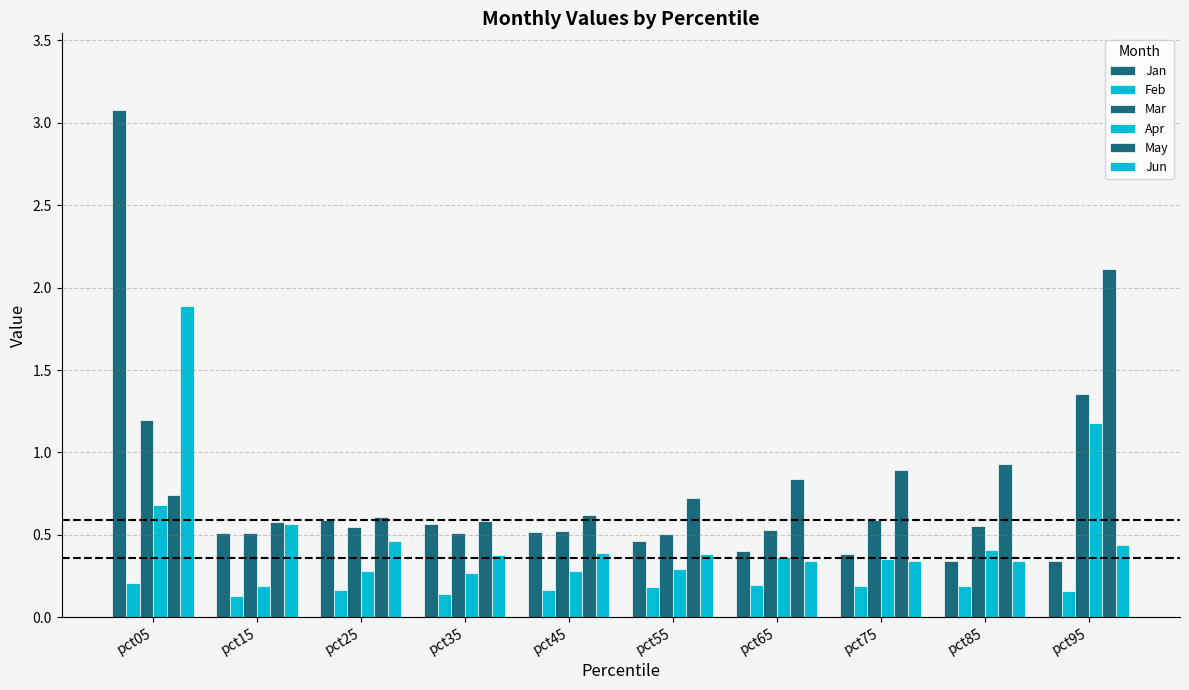

Rank the series by their maximum value, from lowest to highest.

Feb, Apr, Mar, Jun, May, Jan